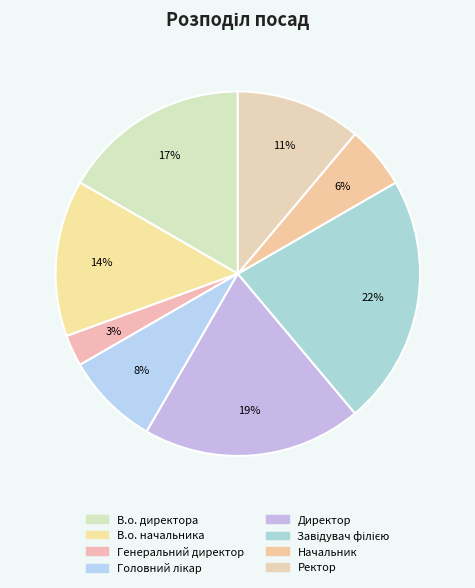

What is the total percentage of Начальник and В.о. директора?

22.2%